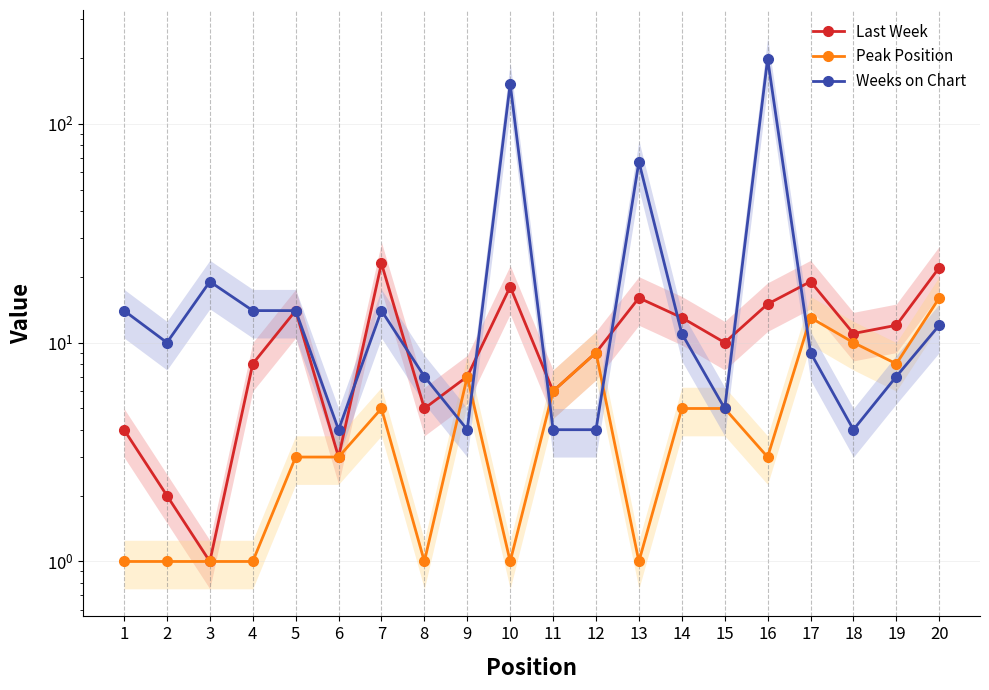

What is the value of the Last Week point at the 6th from the left?

3